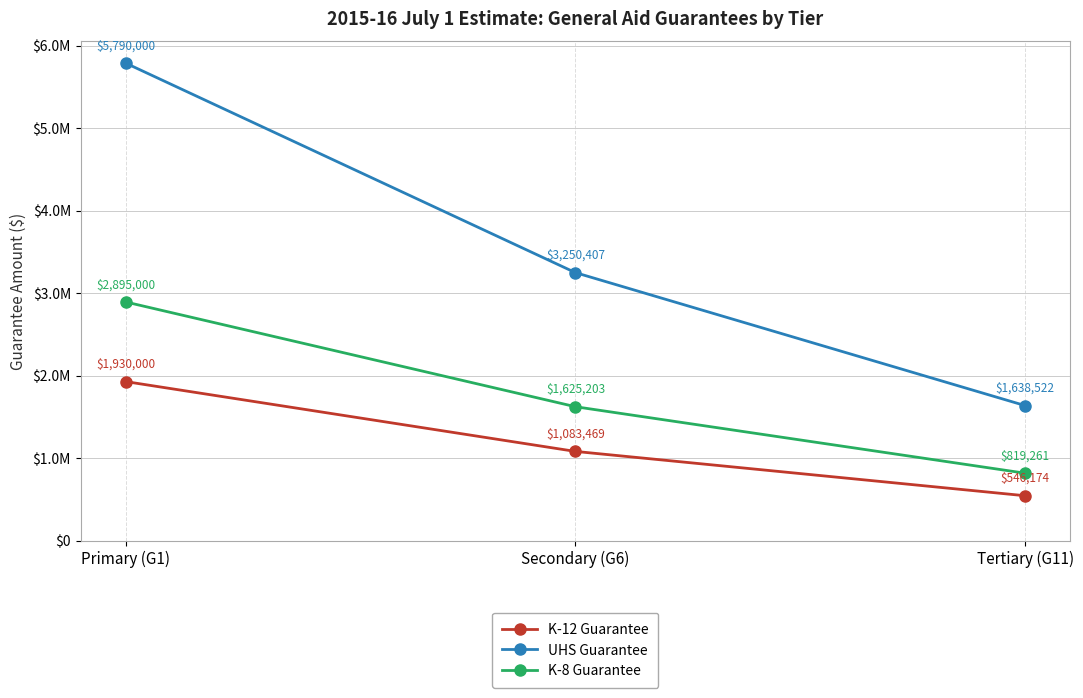

What are all the series names shown in the legend?

K-12 Guarantee, UHS Guarantee, K-8 Guarantee